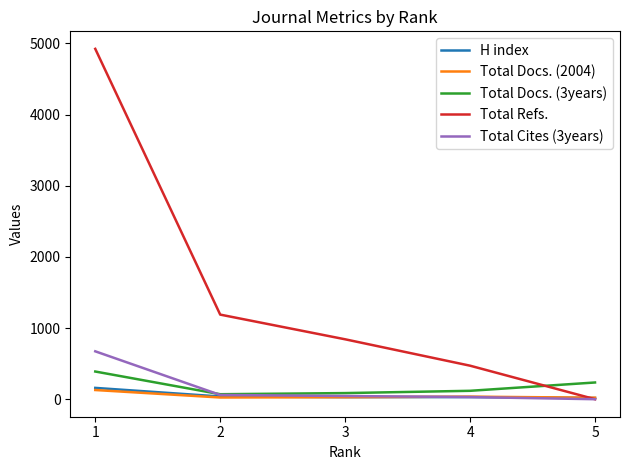

What is the total value across all series at 5?

273